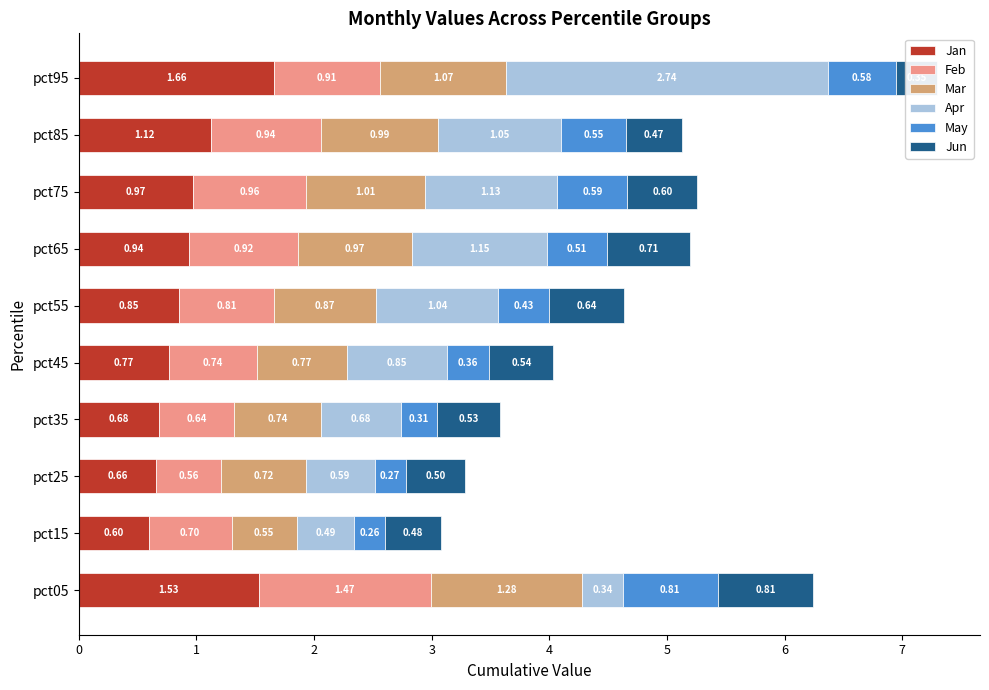

True or false: Mar has a value of 0.8 at pct45.

True